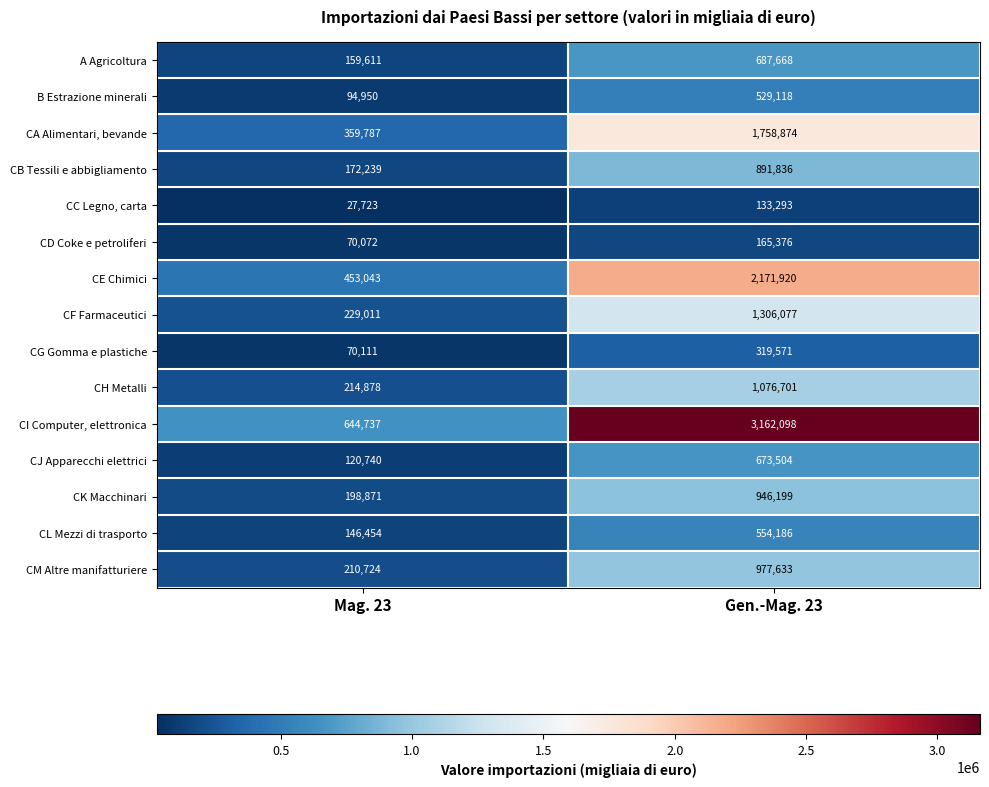

Reading left to right, transcribe all the data shown in this chart.

A Agricoltura: 159611	687668
B Estrazione minerali: 94950	529118
CA Alimentari, bevande: 359787	1758874
CB Tessili e abbigliamento: 172239	891836
CC Legno, carta: 27723	133293
CD Coke e petroliferi: 70072	165376
CE Chimici: 453043	2171920
CF Farmaceutici: 229011	1306077
CG Gomma e plastiche: 70111	319571
CH Metalli: 214878	1076701
CI Computer, elettronica: 644737	3162098
CJ Apparecchi elettrici: 120740	673504
CK Macchinari: 198871	946199
CL Mezzi di trasporto: 146454	554186
CM Altre manifatturiere: 210724	977633